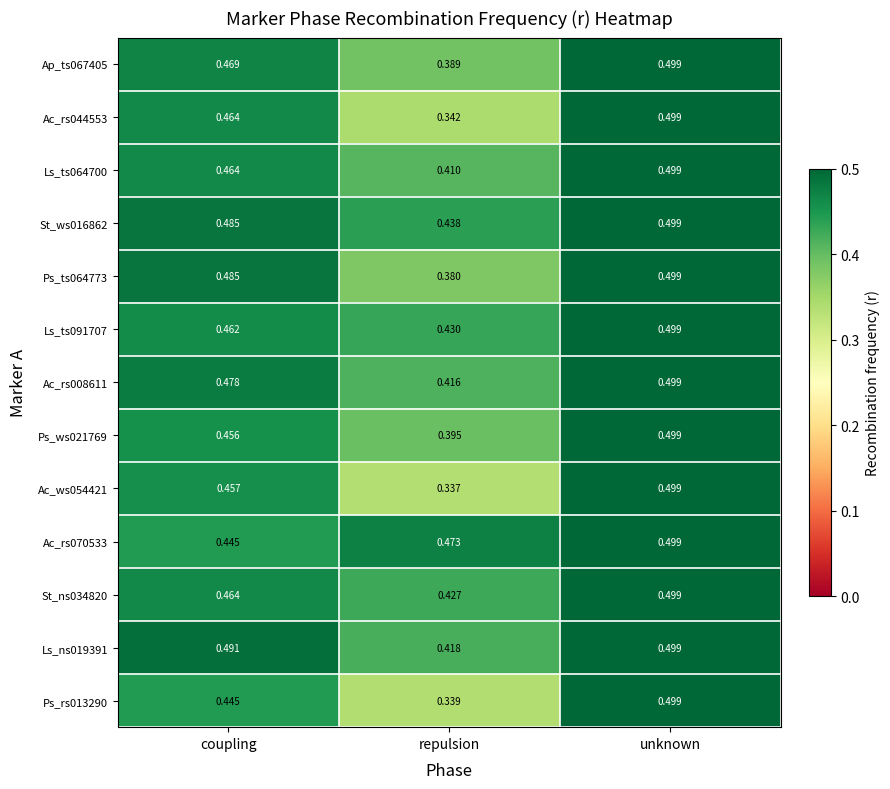

Which series has the largest range (max minus min)?

Ac_ws054421